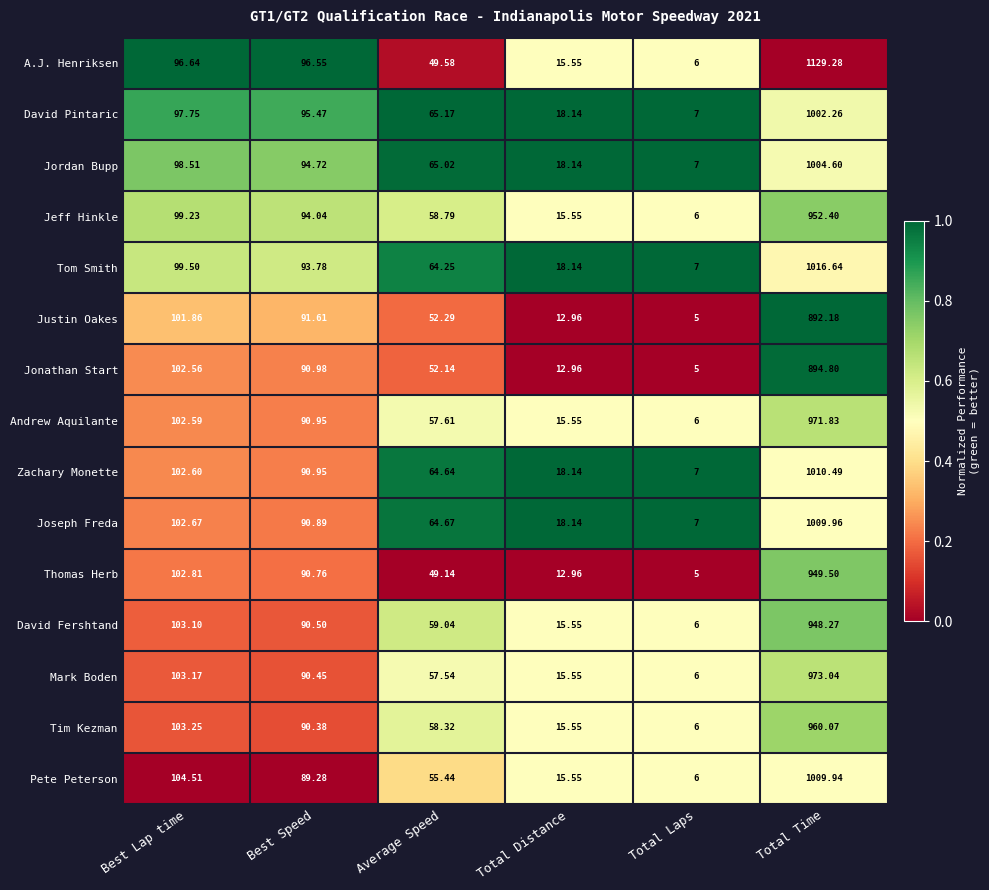

What is the total value across all series at Best Speed?

1381.3